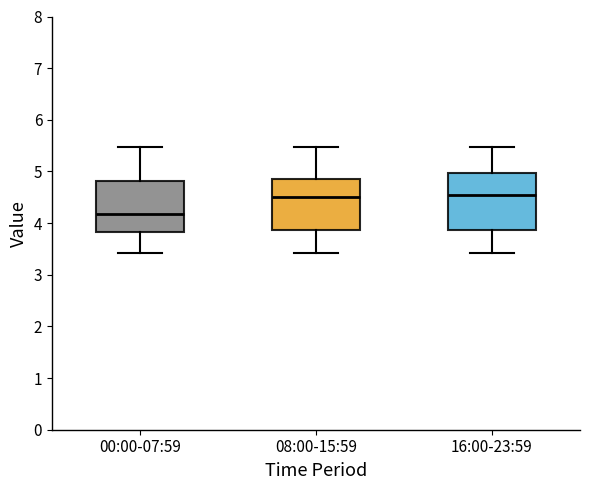

Which box has the lowest median line?

00:00-07:59